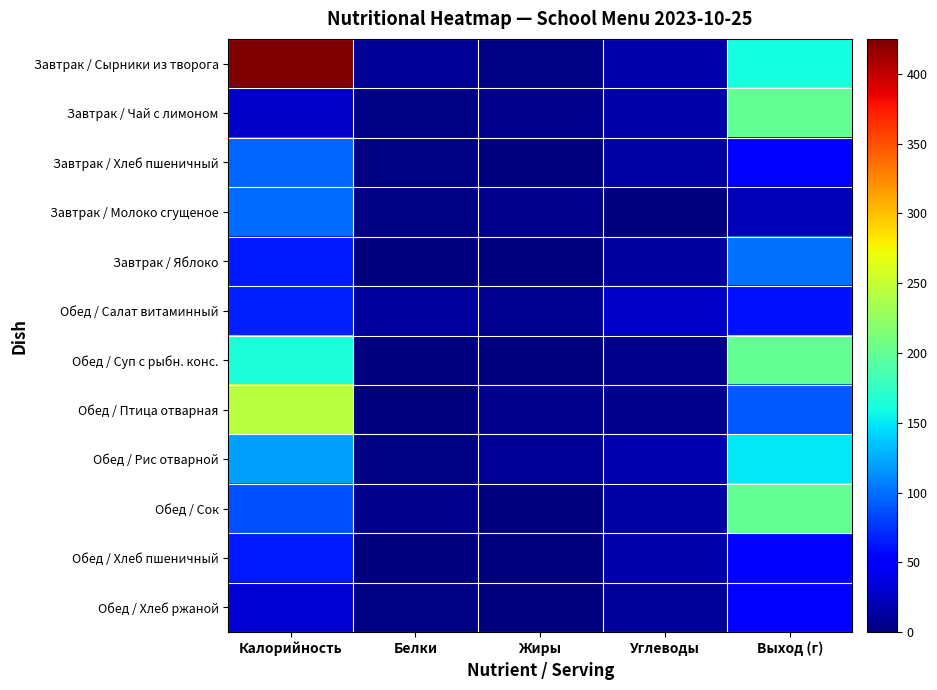

Reading left to right, transcribe all the data shown in this chart.

Завтрак / Сырники из творога: Калорийность=425	Белки=9	Жиры=3	Углеводы=17	Выход (г)=160
Завтрак / Чай с лимоном: Калорийность=28	Белки=2	Жиры=5	Углеводы=16	Выход (г)=200
Завтрак / Хлеб пшеничный: Калорийность=96	Белки=2	Жиры=1	Углеводы=14	Выход (г)=48
Завтрак / Молоко сгущеное: Калорийность=99	Белки=2	Жиры=6	Углеводы=0	Выход (г)=20
Завтрак / Яблоко: Калорийность=64	Белки=1	Жиры=1	Углеводы=13	Выход (г)=100
Обед / Салат витаминный: Калорийность=68	Белки=12	Жиры=8	Углеводы=28	Выход (г)=60
Обед / Суп с рыбн. конс.: Калорийность=163	Белки=0	Жиры=1	Углеводы=5	Выход (г)=200
Обед / Птица отварная: Калорийность=244	Белки=1	Жиры=6	Углеводы=6	Выход (г)=90
Обед / Рис отварной: Калорийность=121	Белки=2	Жиры=9	Углеводы=19	Выход (г)=150
Обед / Сок: Калорийность=87	Белки=6	Жиры=0	Углеводы=14	Выход (г)=200
Обед / Хлеб пшеничный: Калорийность=64	Белки=1	Жиры=1	Углеводы=18	Выход (г)=48
Обед / Хлеб ржаной: Калорийность=33	Белки=3	Жиры=0	Углеводы=10	Выход (г)=50